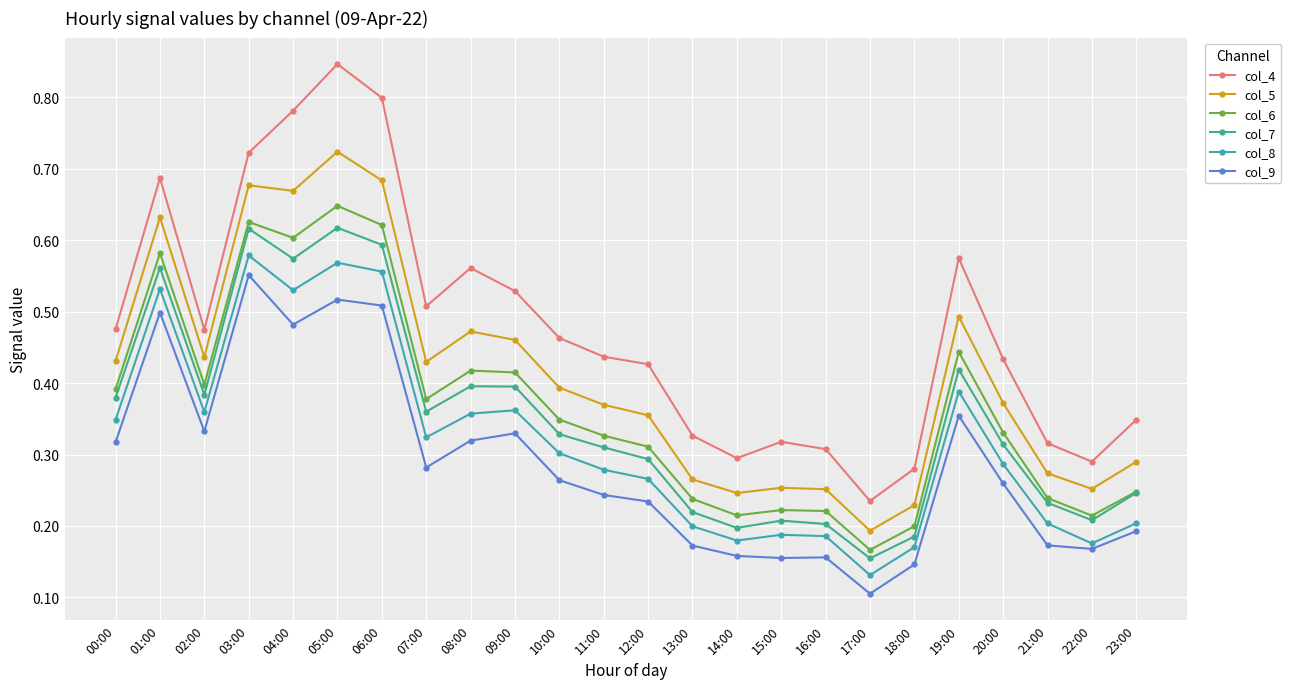

What is the total value across all series at 13:00?

1.4